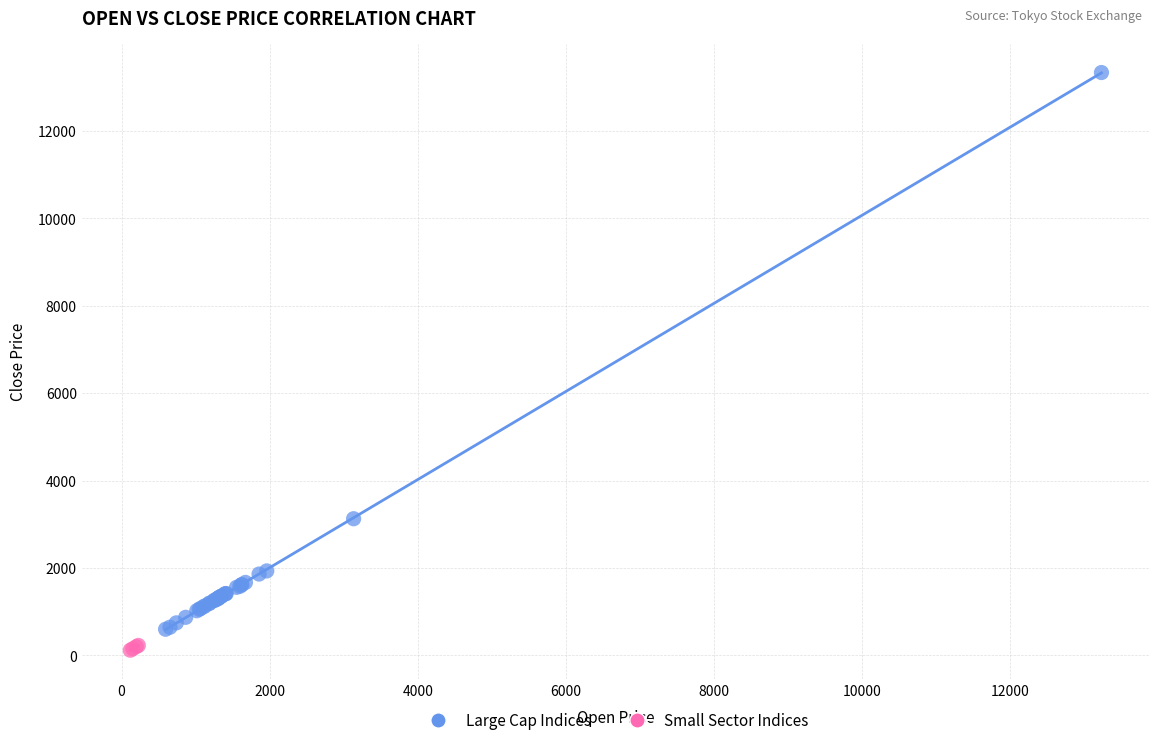

Which series has the widest spread of Y values?

Large Cap Indices